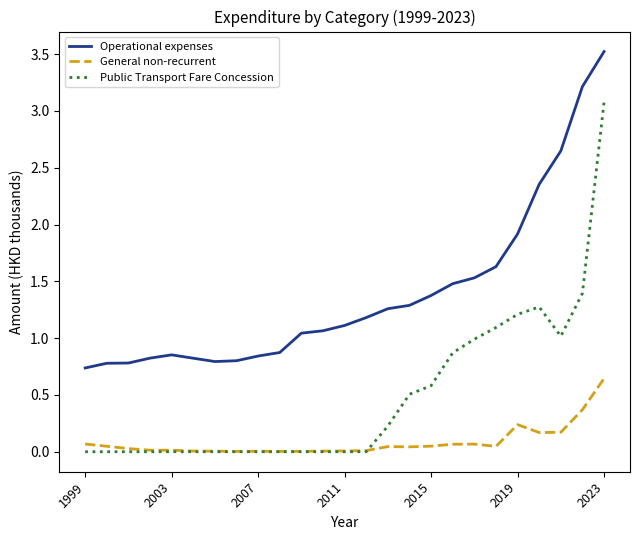

List the series in order of their peak value, lowest first.

General non-recurrent, Public Transport Fare Concession, Operational expenses